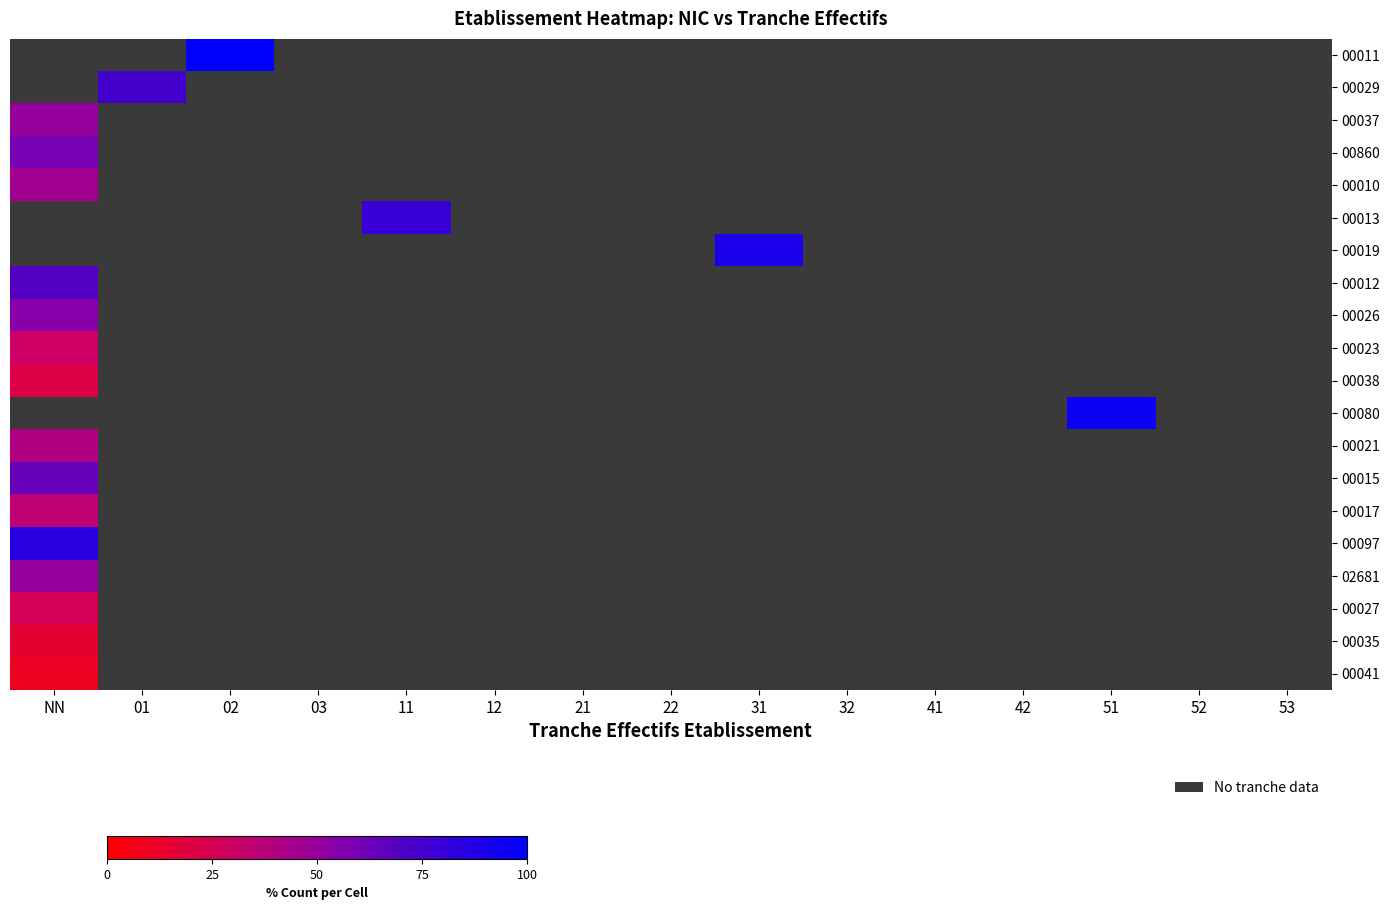

Count the number of data series in this chart.

20